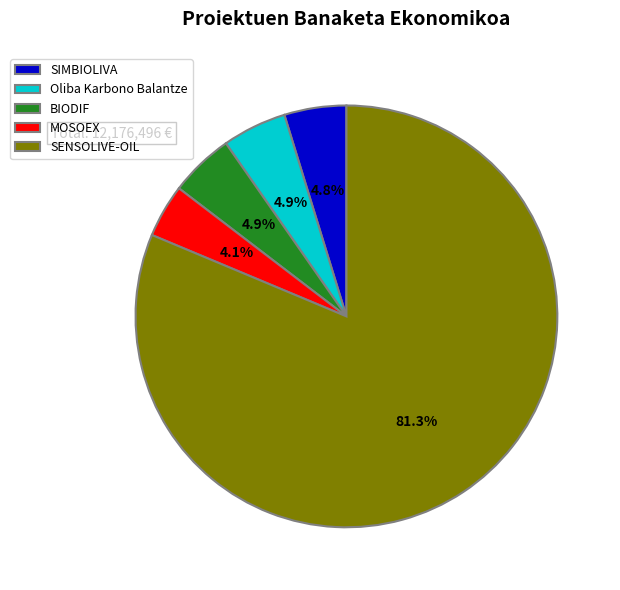

What is the largest slice in the pie chart?

SENSOLIVE-OIL